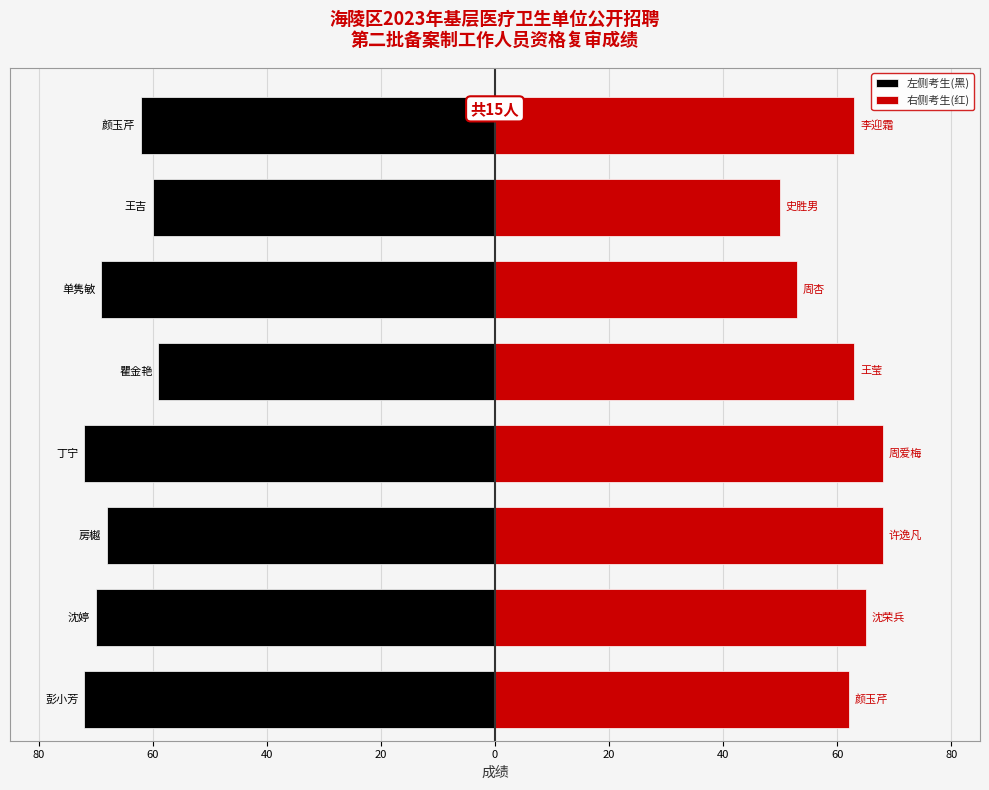

What is the difference between the maximum and minimum values in the 左侧考生(黑) series?

13